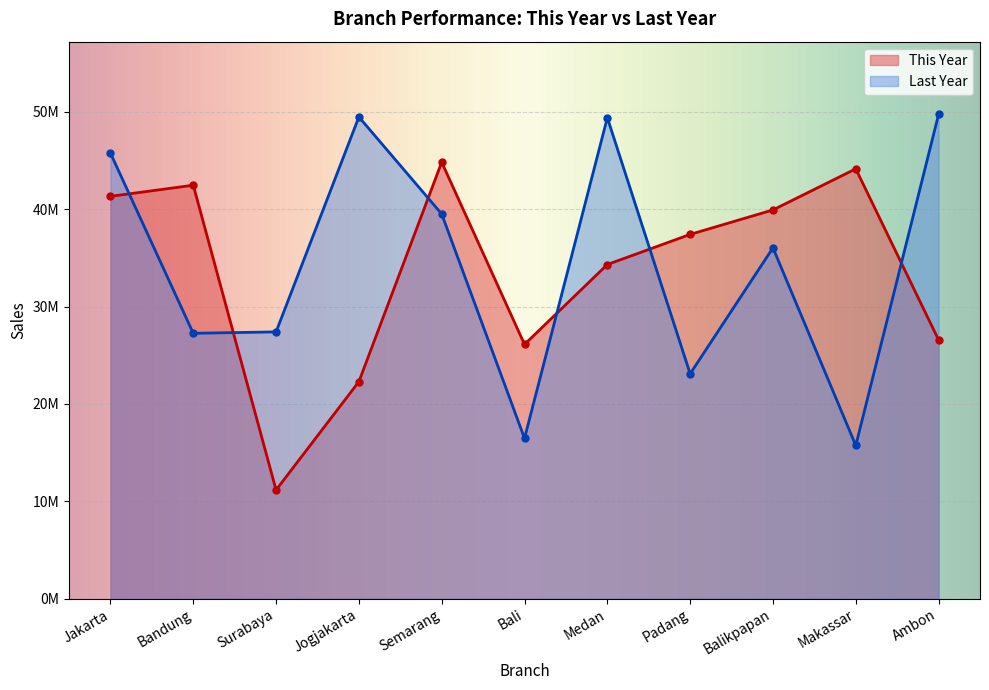

What are all the series names shown in the legend?

This Year, Last Year